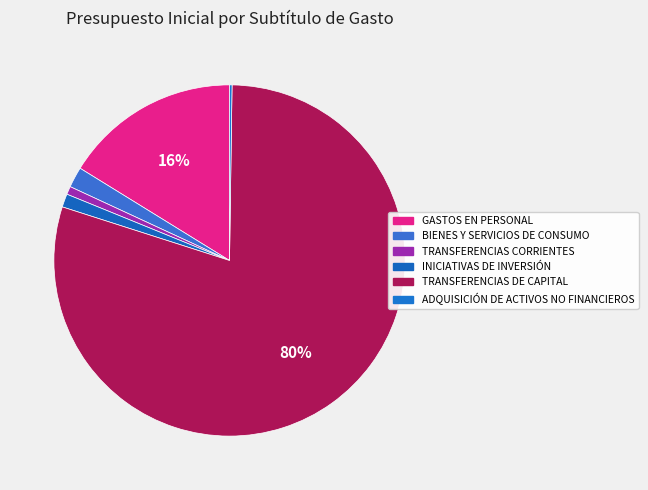

Count the number of slices in the pie.

6